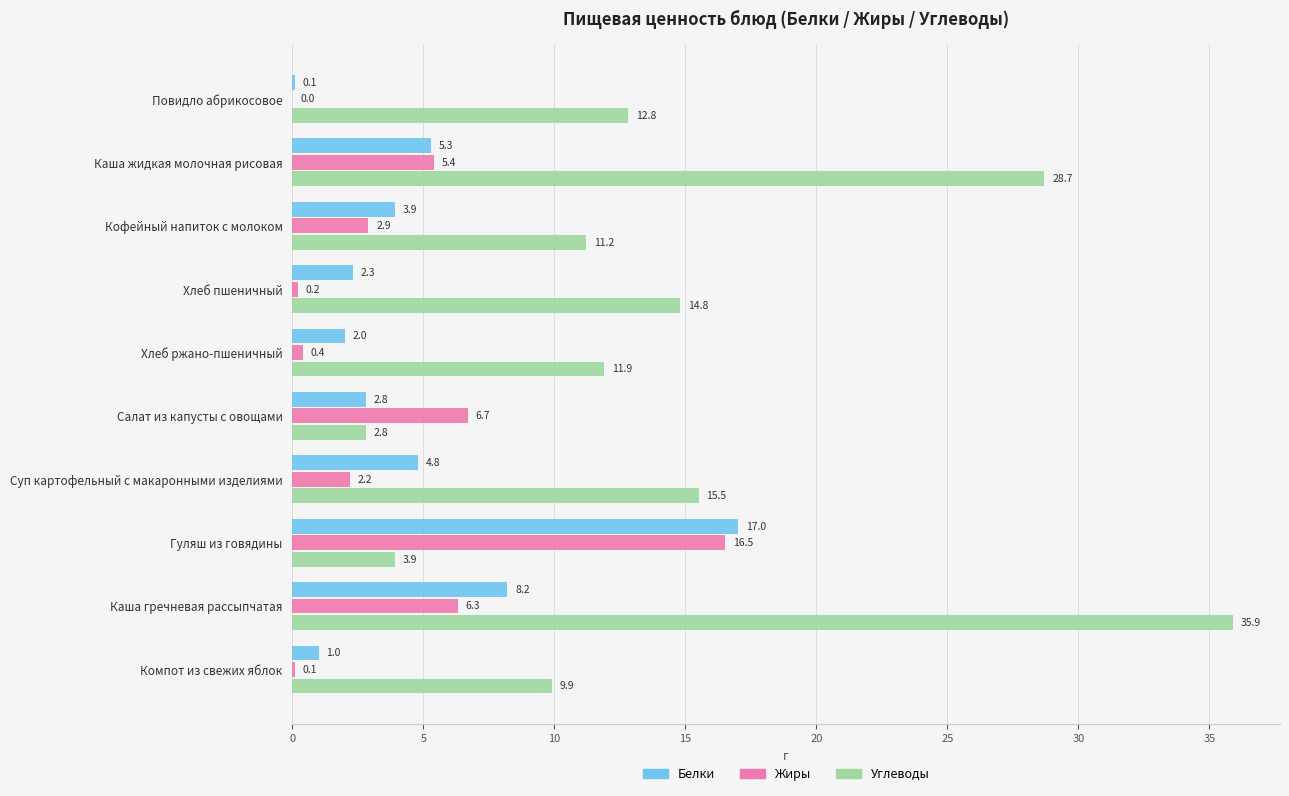

Which category has the highest value in the Углеводы series?

Каша гречневая рассыпчатая